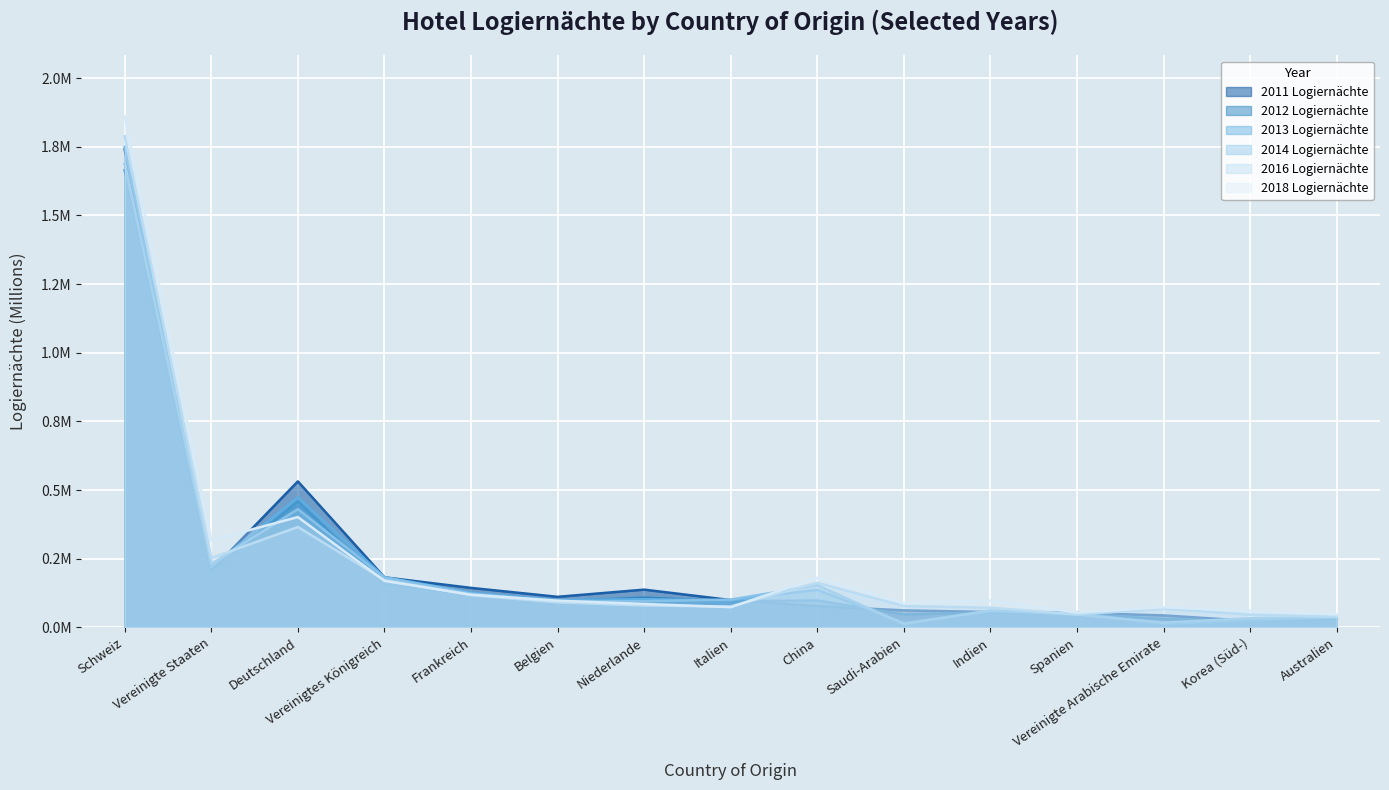

At Italien, list the series in order from smallest to largest.

2018 Logiernächte, 2016 Logiernächte, 2012 Logiernächte, 2013 Logiernächte, 2011 Logiernächte, 2014 Logiernächte